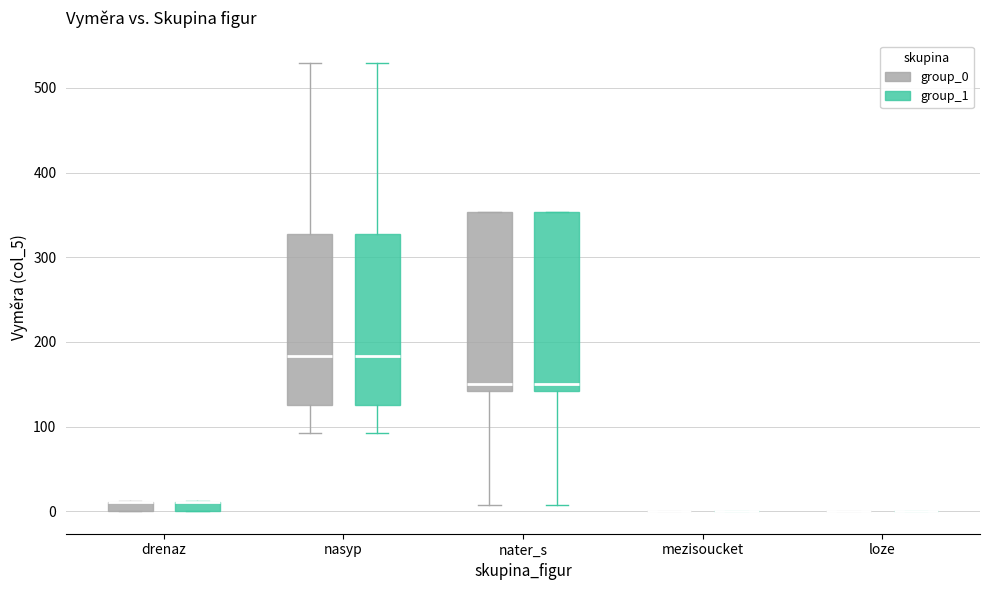

Where is the lower edge of the box for drenaz (group_0) on the y-axis? The values are not printed on the chart, so give them approximately, as read against the axis.

0